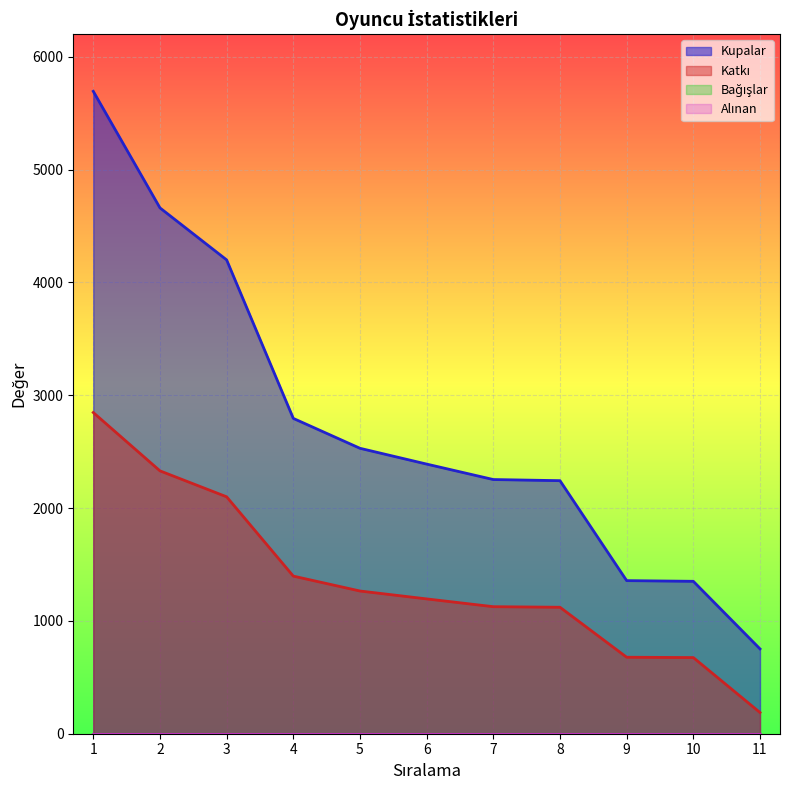

List the series in order of their overall mean, highest first.

Kupalar, Katkı